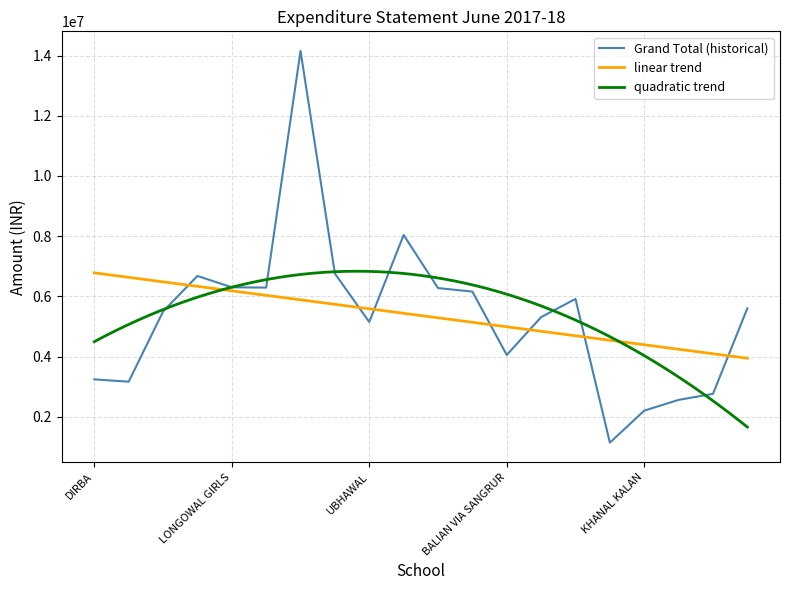

At which category is the sum across all series the highest?

SANGRUR GIRLS